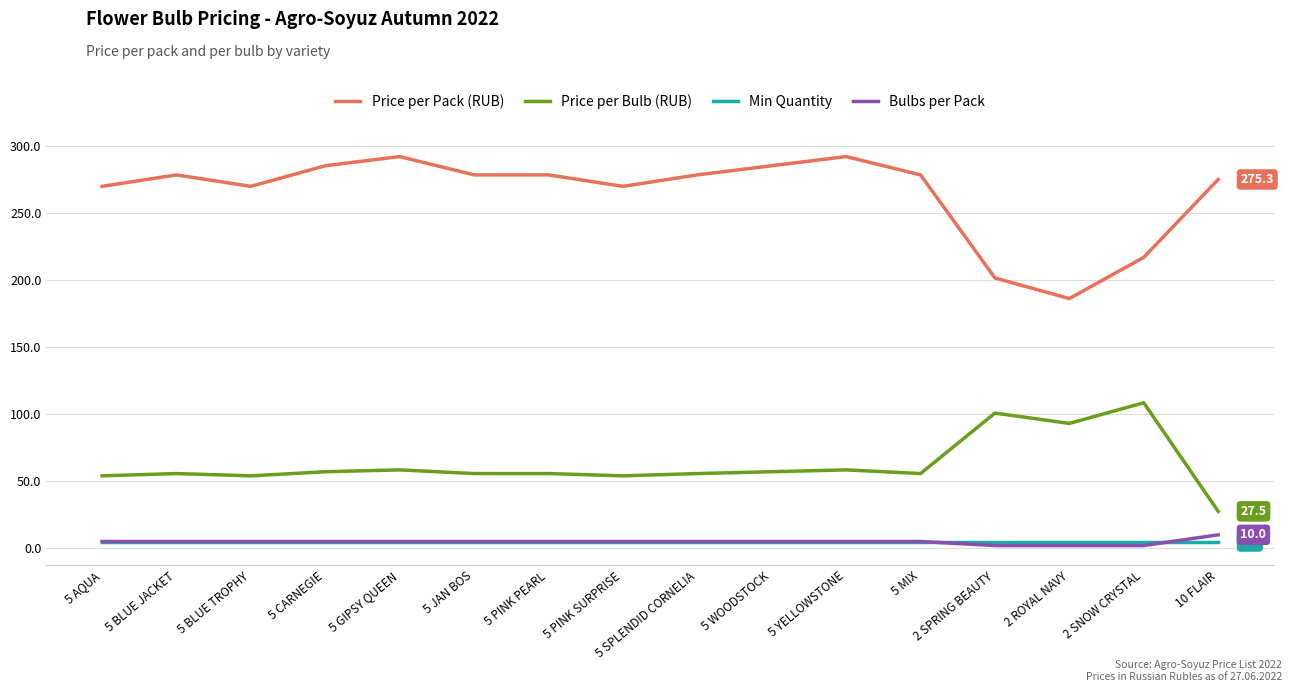

True or false: Price per Bulb (RUB) and Price per Pack (RUB) intersect in this chart.

False